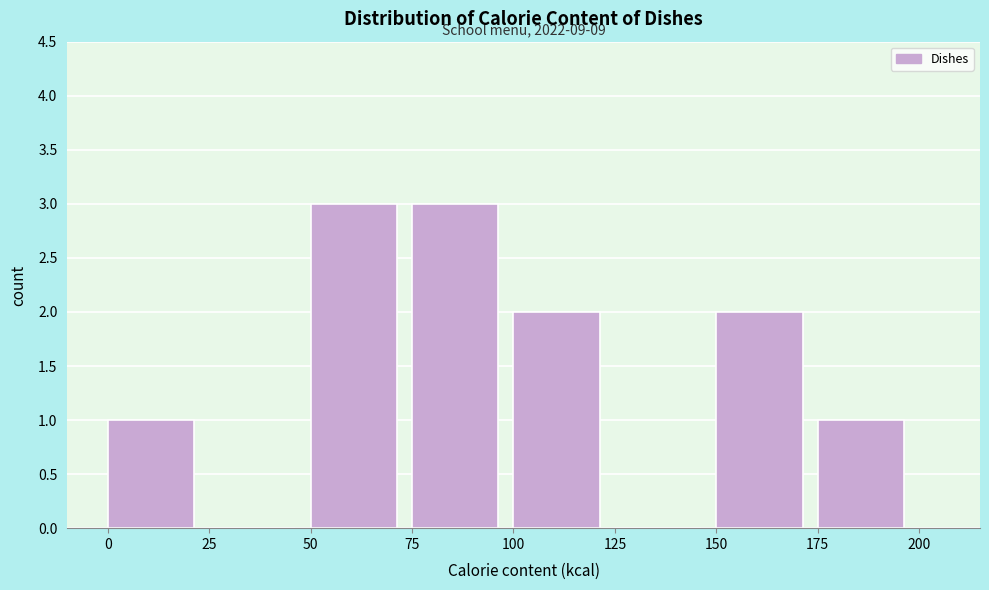

Reading right to left, what are all the values shown in this chart?

175=1	150=2	125=0	100=2	75=3	50=3	25=0	0=1